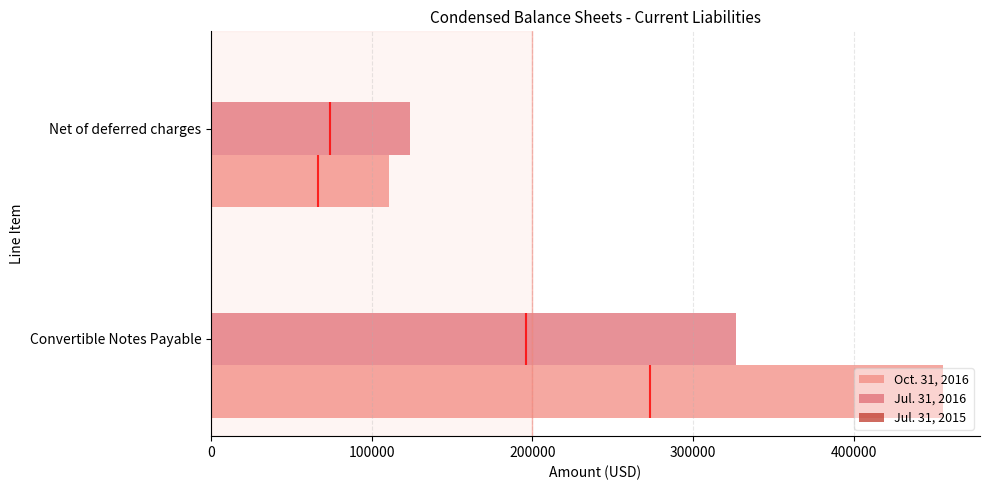

What is the value of the Jul. 31, 2016 bar at the 2nd from the left?

123586.0